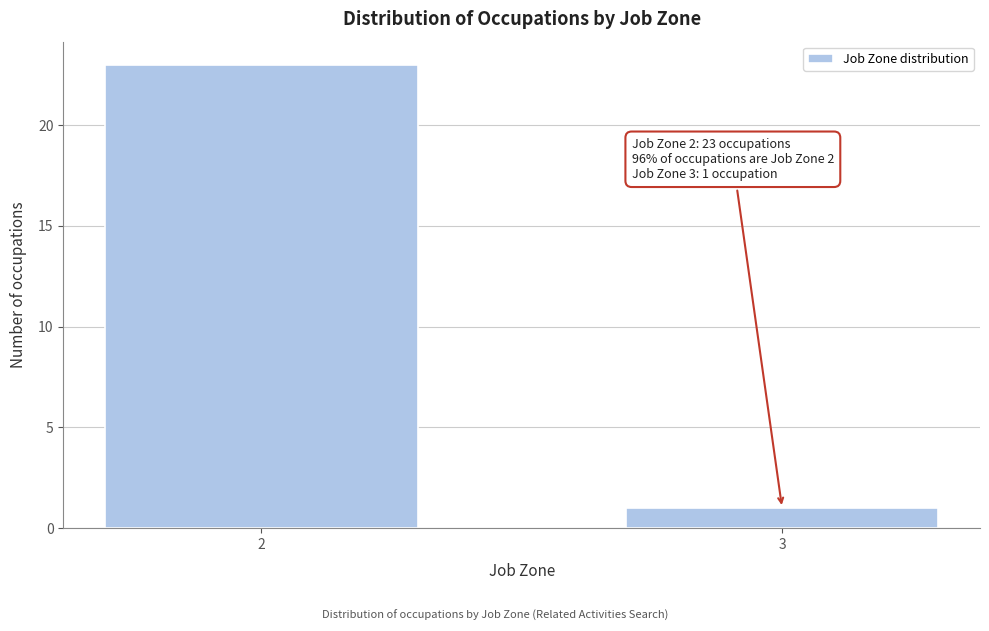

Reading left to right, extract all data points from this chart.

2=23	3=1